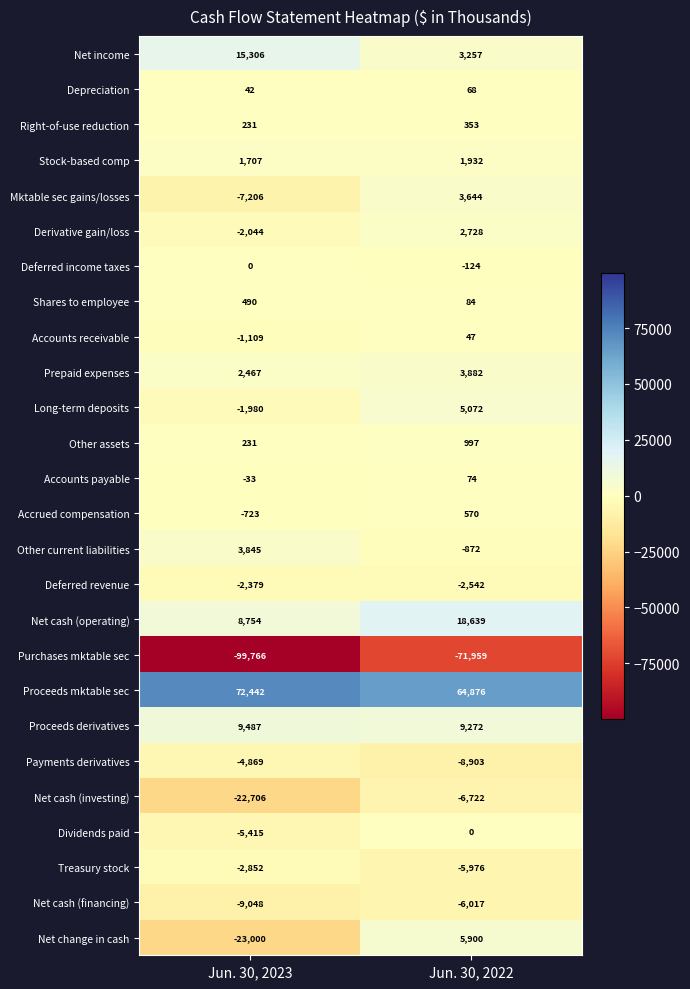

What is the minimum value for Prepaid expenses?

2467